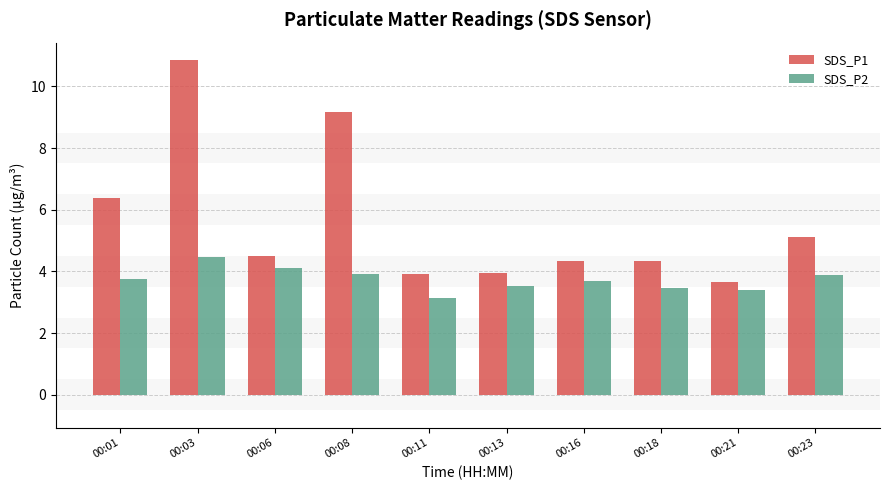

At which label does SDS_P1 first exceed 4?

00:01